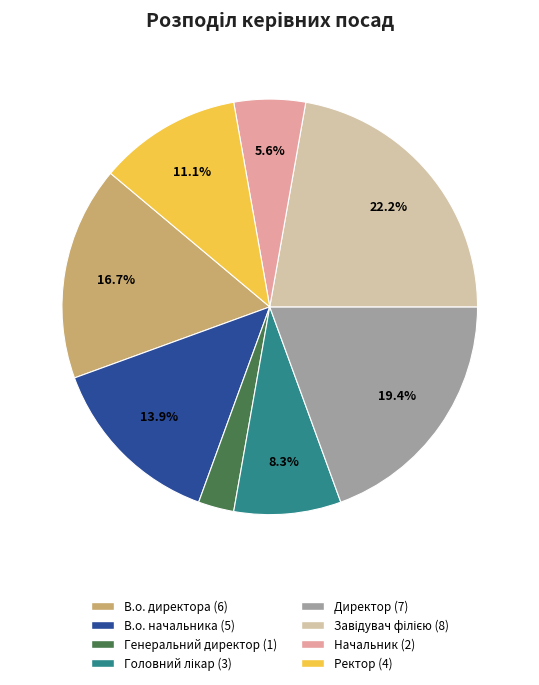

What percentage is NOT represented by Ректор?

88.9%